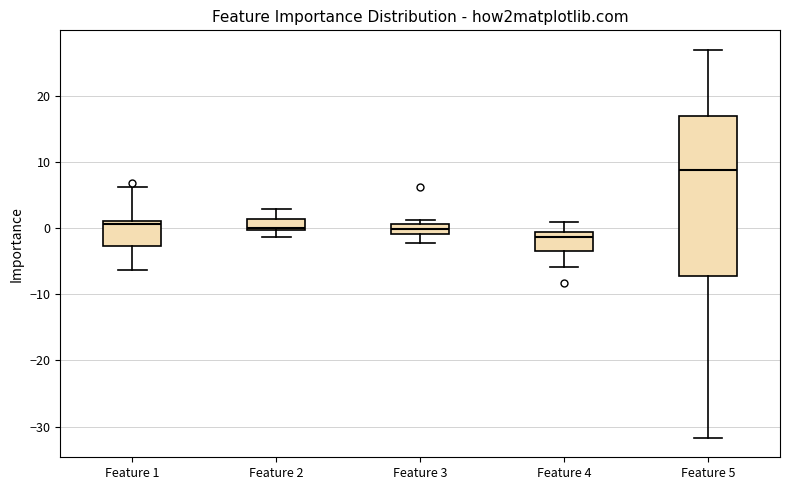

Which box has the highest median line?

Feature 5